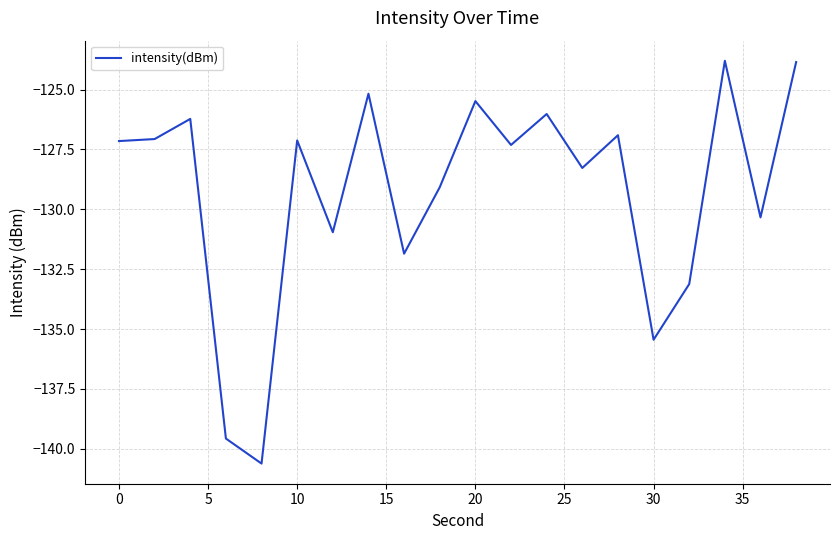

What is the difference between the maximum and minimum values?

16.8